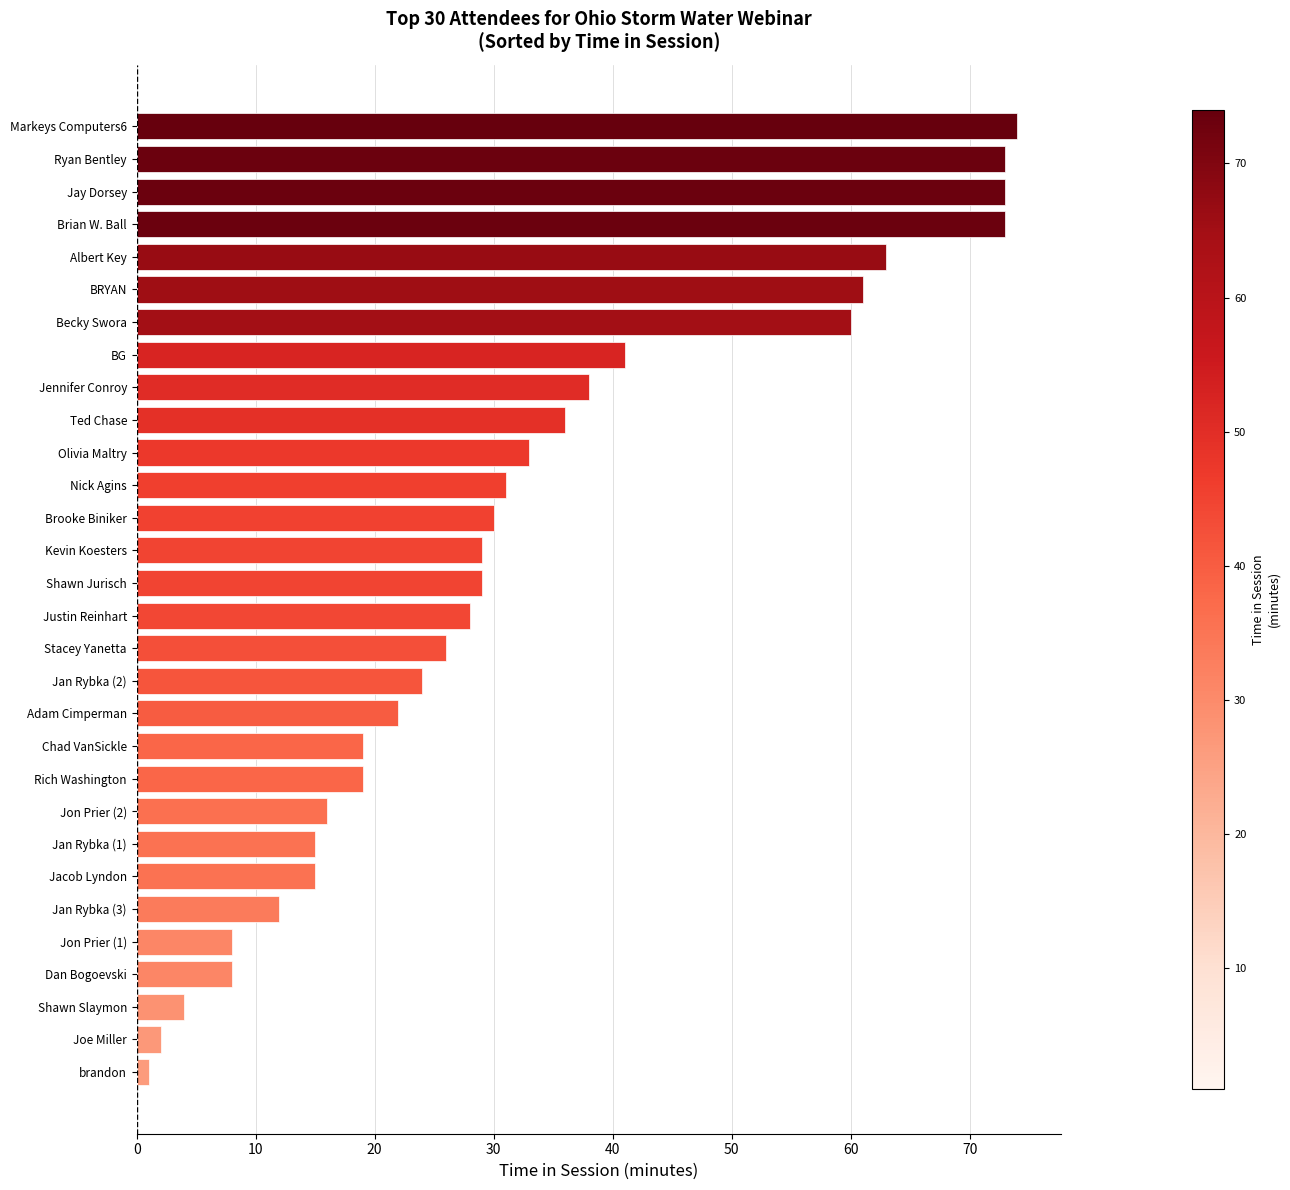

Reading top to bottom, list all the values displayed in this chart.

Markeys Computers6=74	Ryan Bentley=73	Jay Dorsey=73	Brian W. Ball=73	Albert Key=63	BRYAN=61	Becky Swora=60	BG=41	Jennifer Conroy=38	Ted Chase=36	Olivia Maltry=33	Nick Agins=31	Brooke Biniker=30	Kevin Koesters=29	Shawn Jurisch=29	Justin Reinhart=28	Stacey Yanetta=26	Jan Rybka (2)=24	Adam Cimperman=22	Chad VanSickle=19	Rich Washington=19	Jon Prier (2)=16	Jan Rybka (1)=15	Jacob Lyndon=15	Jan Rybka (3)=12	Jon Prier (1)=8	Dan Bogoevski=8	Shawn Slaymon=4	Joe Miller=2	brandon=1